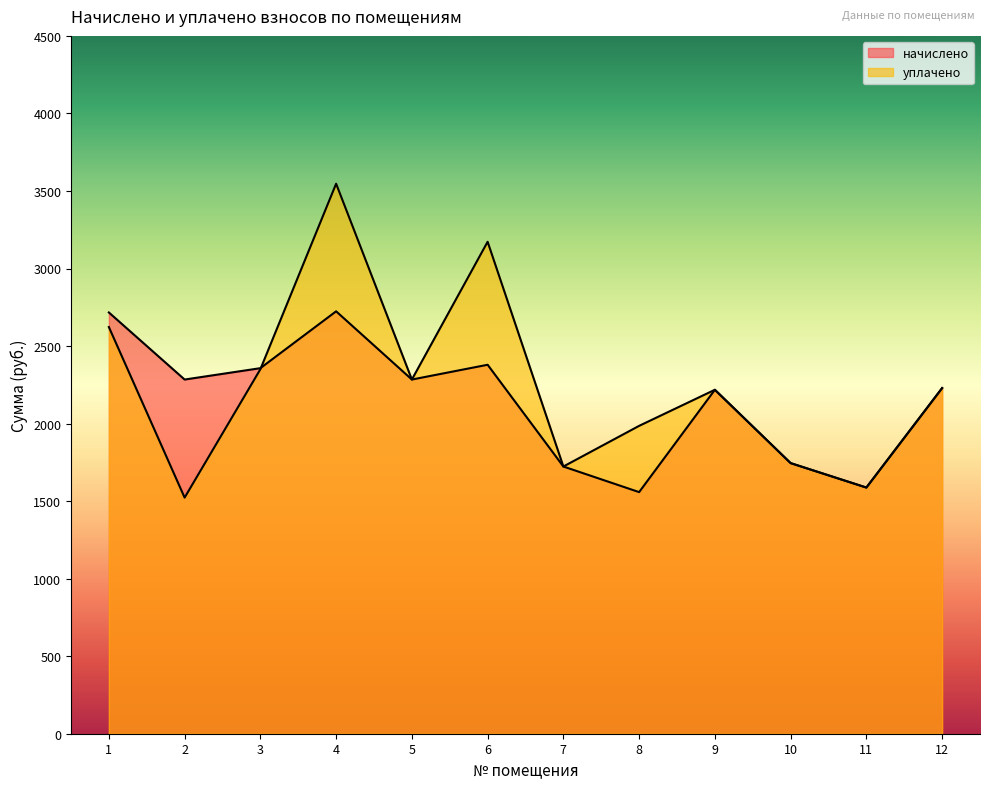

Rank the series at 6 from lowest to highest value.

начислено, уплачено